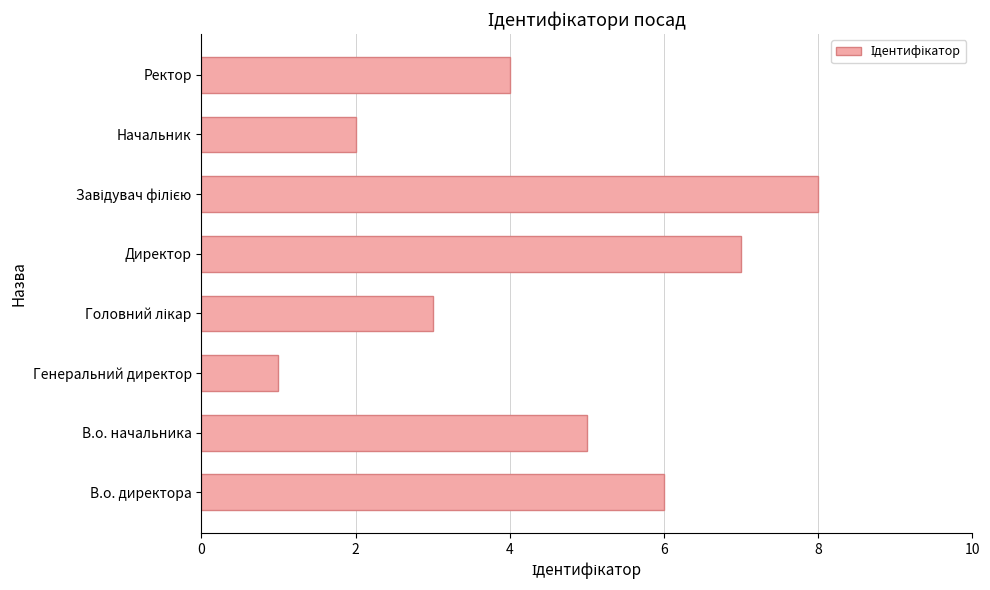

At which label is the value closest to 4?

Ректор